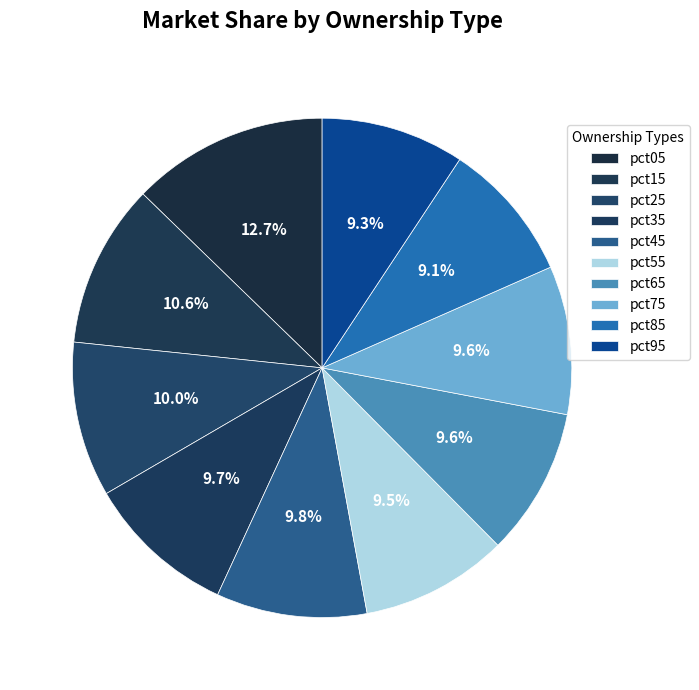

To the nearest percent, what percentage of the pie is pct15?

11%